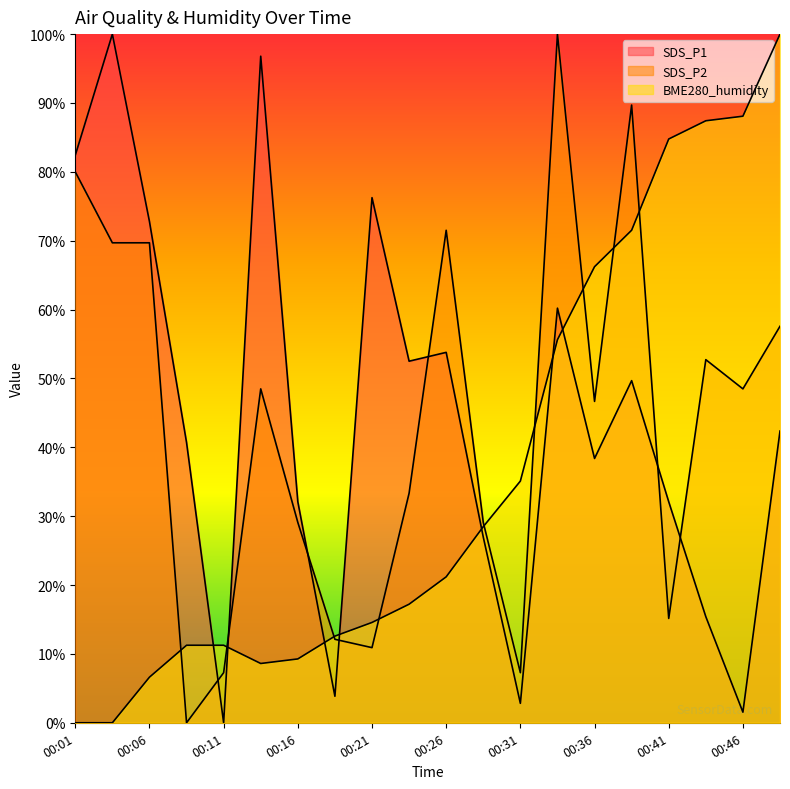

Which category has the highest value across all series?

00:04